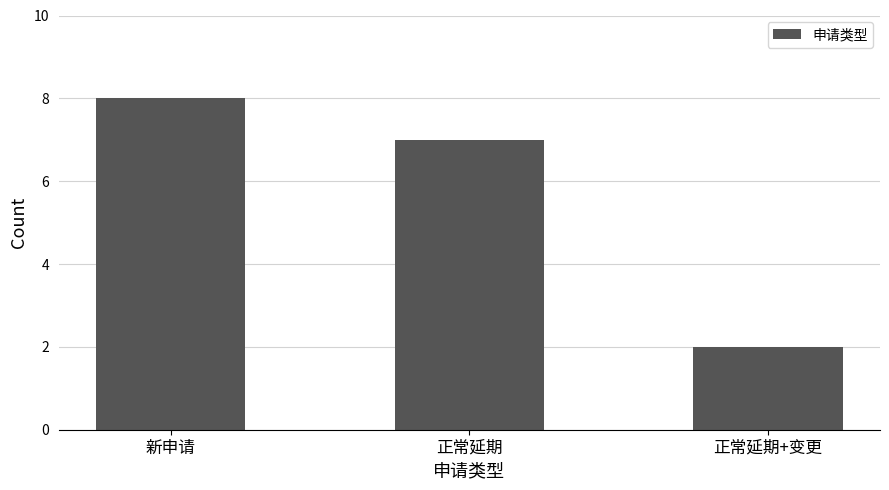

What is the greatest value displayed?

8